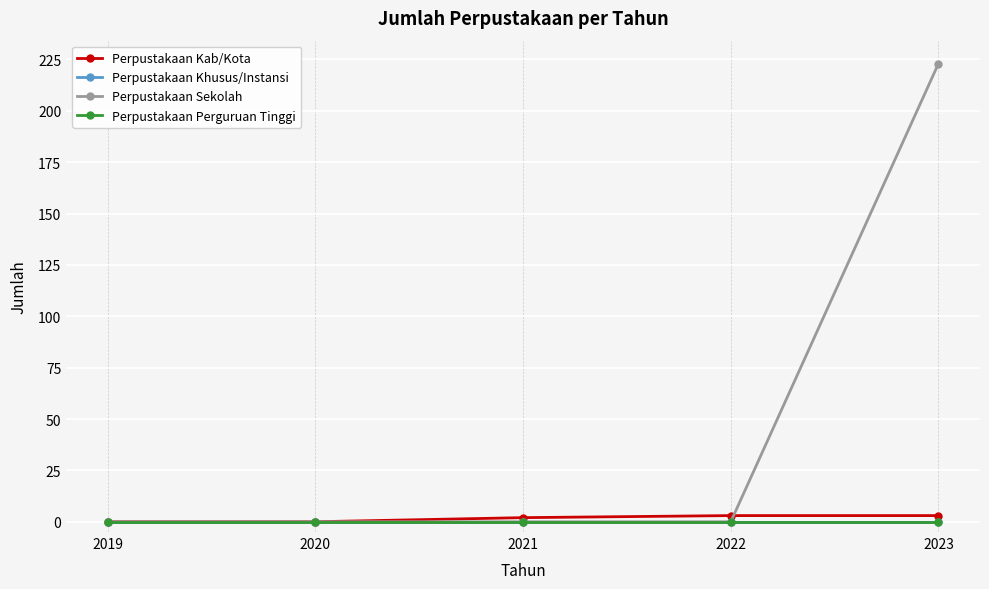

Does the chart have visible grid lines?

Yes